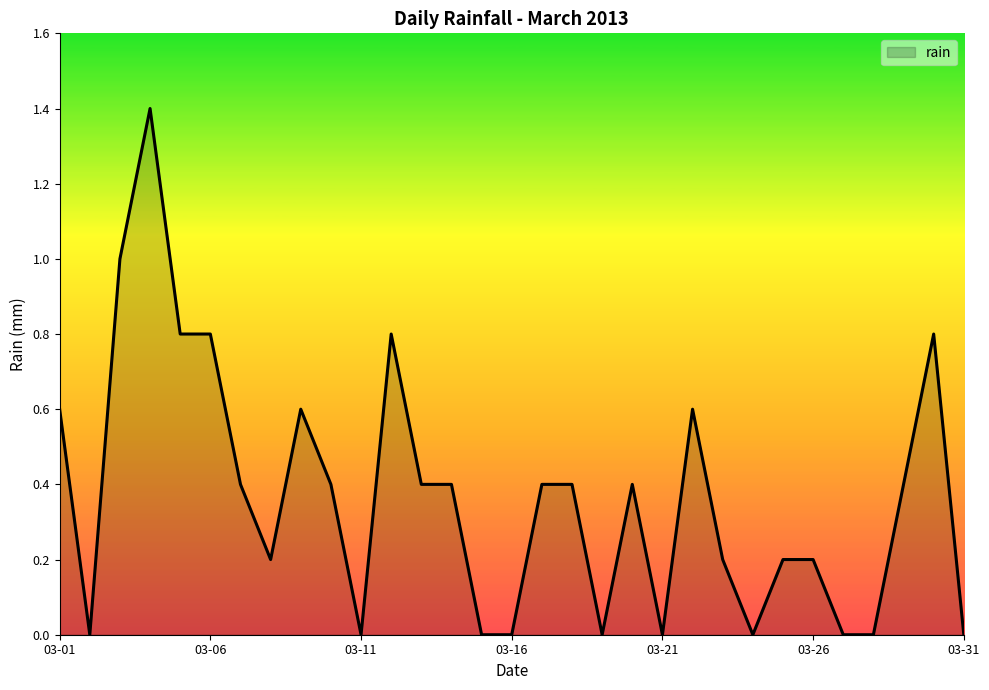

What is the difference between the maximum and minimum values?

1.4